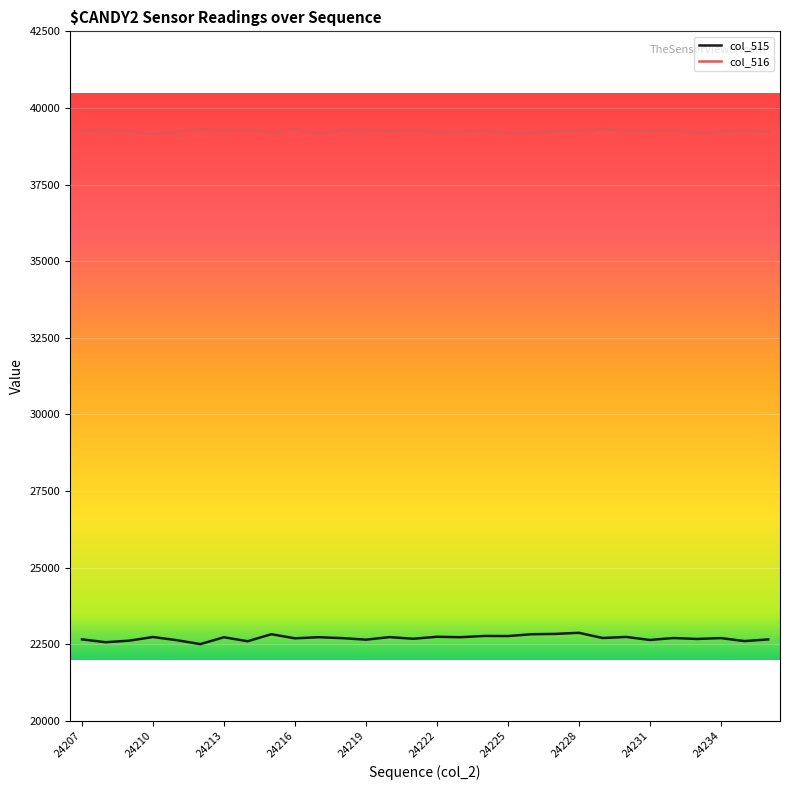

What is the minimum value for col_515?

22502